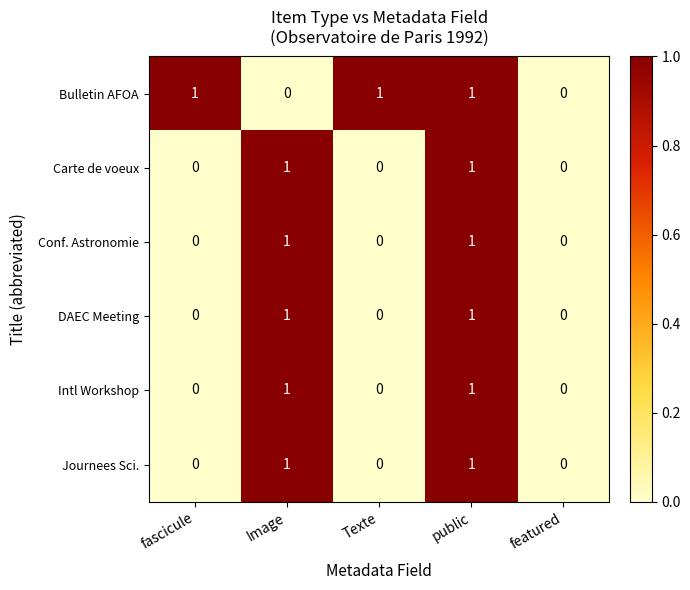

Reading left to right, transcribe all the data shown in this chart.

Bulletin AFOA: 1	0	1	1	0
Carte de voeux: 0	1	0	1	0
Conf. Astronomie: 0	1	0	1	0
DAEC Meeting: 0	1	0	1	0
Intl Workshop: 0	1	0	1	0
Journees Sci.: 0	1	0	1	0